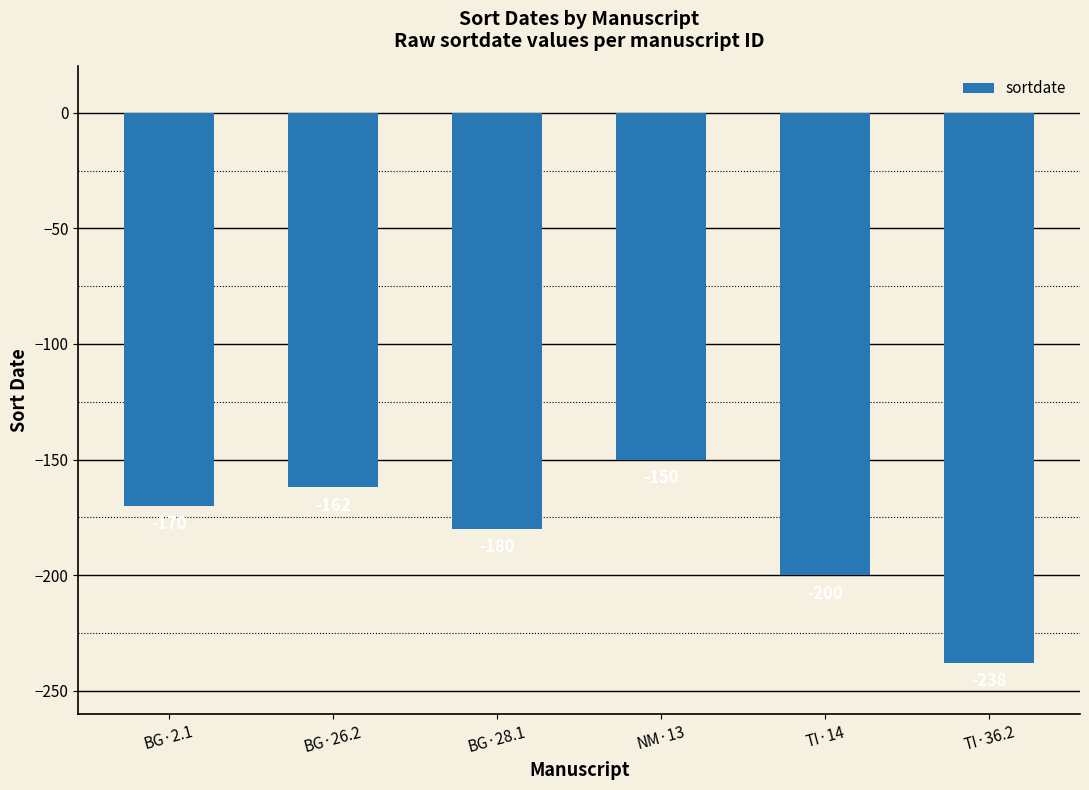

Reading left to right, list all the values displayed in this chart.

BG·2.1=-170	BG·26.2=-162	BG·28.1=-180	NM·13=-150	TI·14=-200	TI·36.2=-238